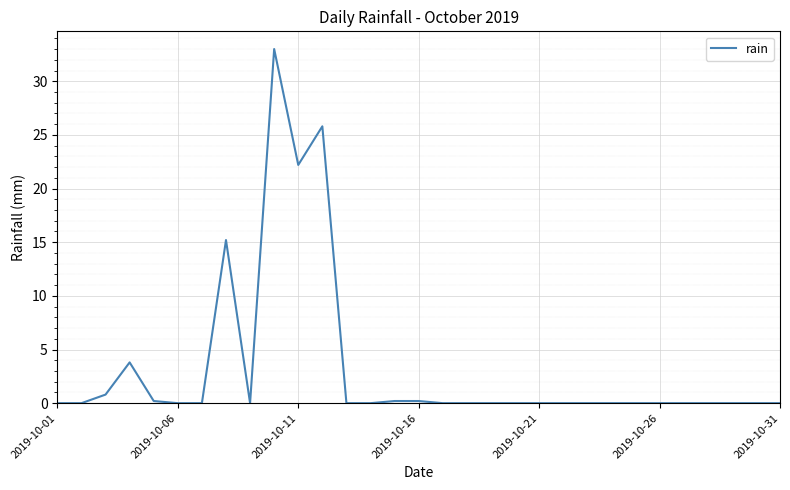

What is the difference between the maximum and minimum values?

33.0